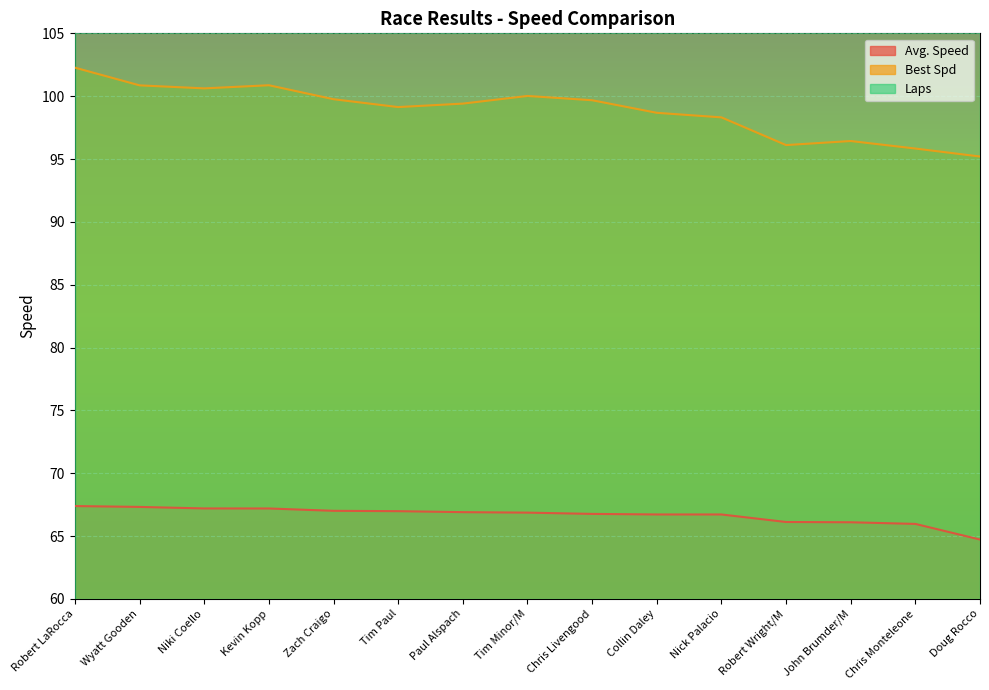

Reading right to left, extract all data points from this chart.

Avg. Speed: 64.7	66.0	66.1	66.1	66.7	66.7	66.8	66.9	66.9	67.0	67.0	67.2	67.2	67.3	67.4
Best Spd: 95.2	95.8	96.4	96.1	98.3	98.7	99.7	100.0	99.4	99.1	99.8	100.9	100.6	100.9	102.3